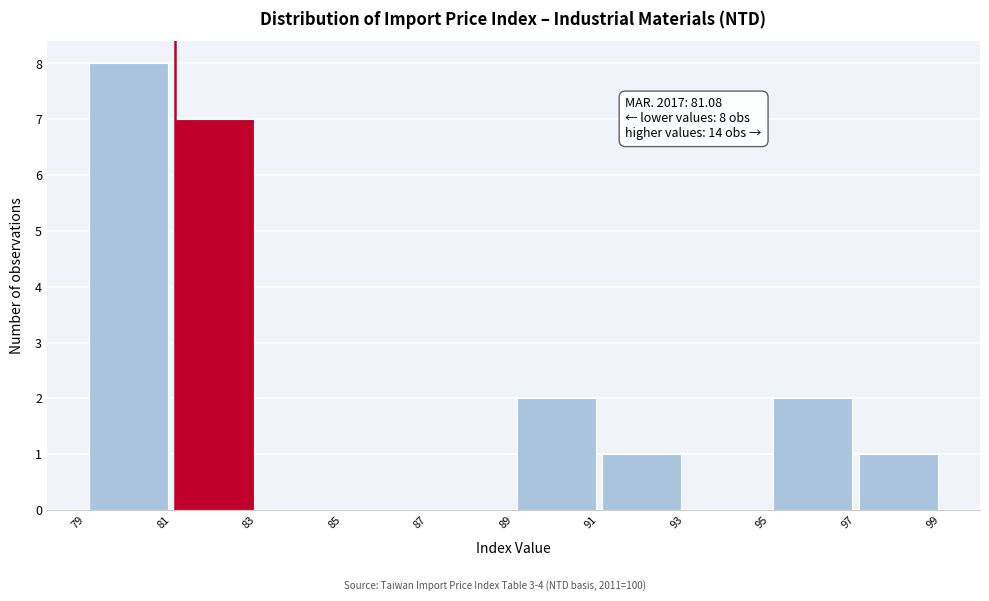

Over which range of the x-axis is the bar tallest?

79 to 81